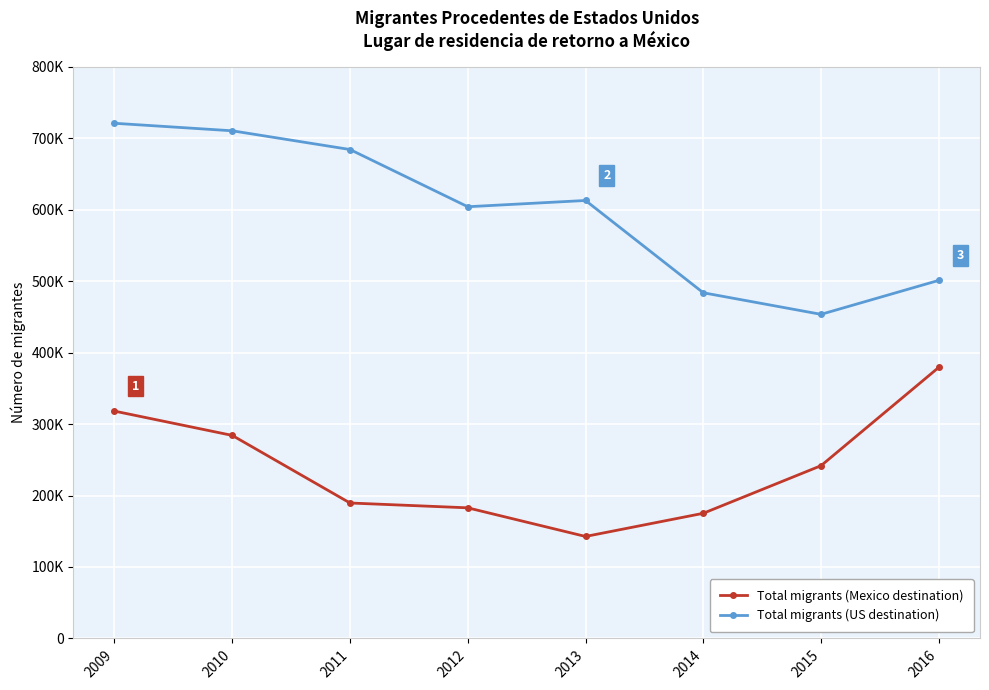

Which series has the largest range (max minus min)?

Total migrants (US destination)